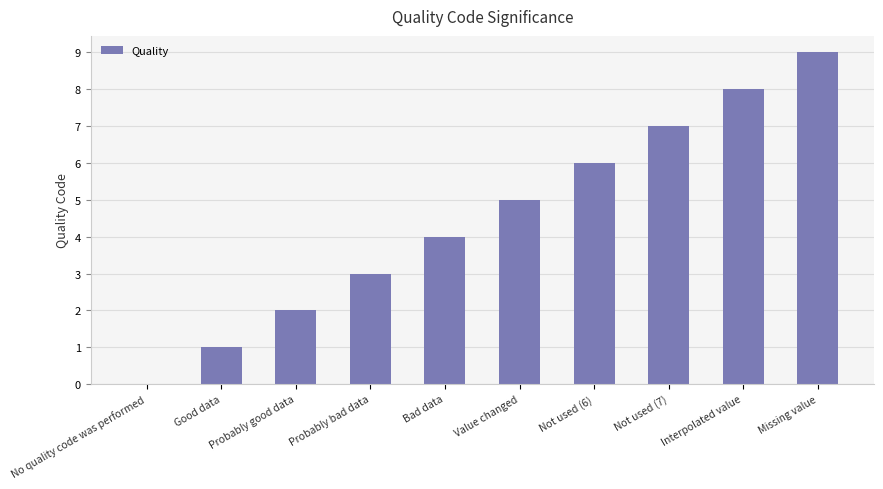

What is the sum of all values?

45